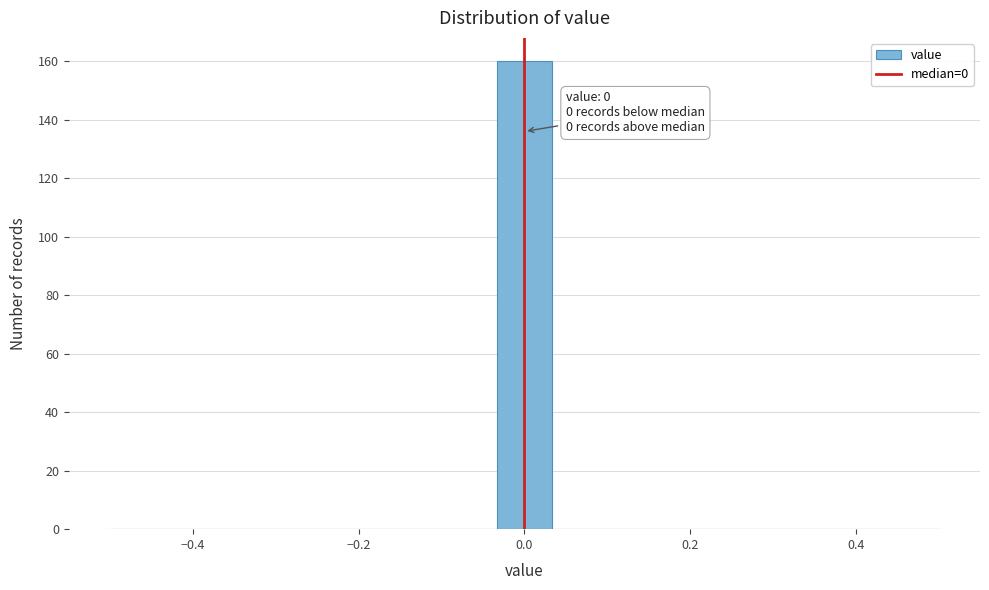

Around what value on the x-axis is the tallest bar? Give the approximate position of its centre, as read against the axis.

0.00